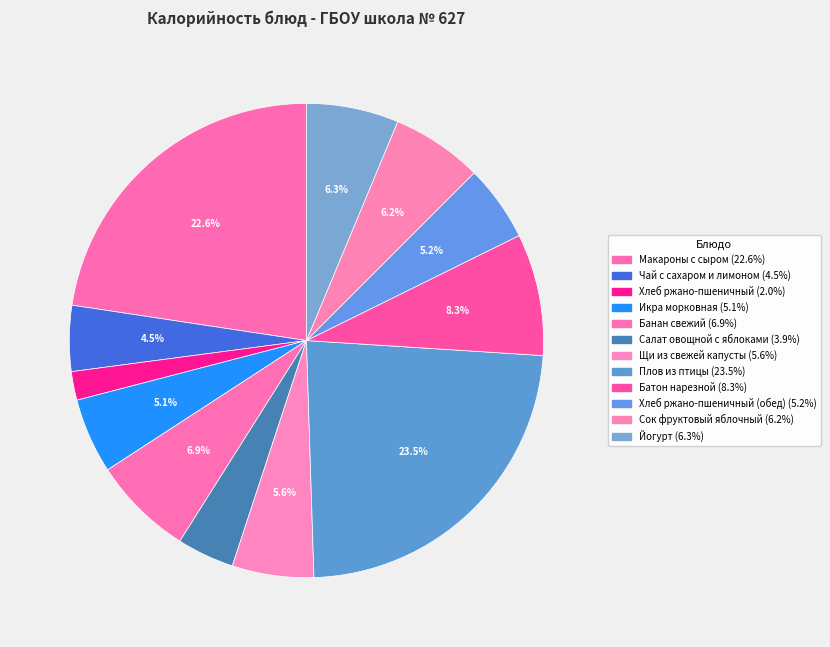

Is there any slice that represents more than half of the pie?

No